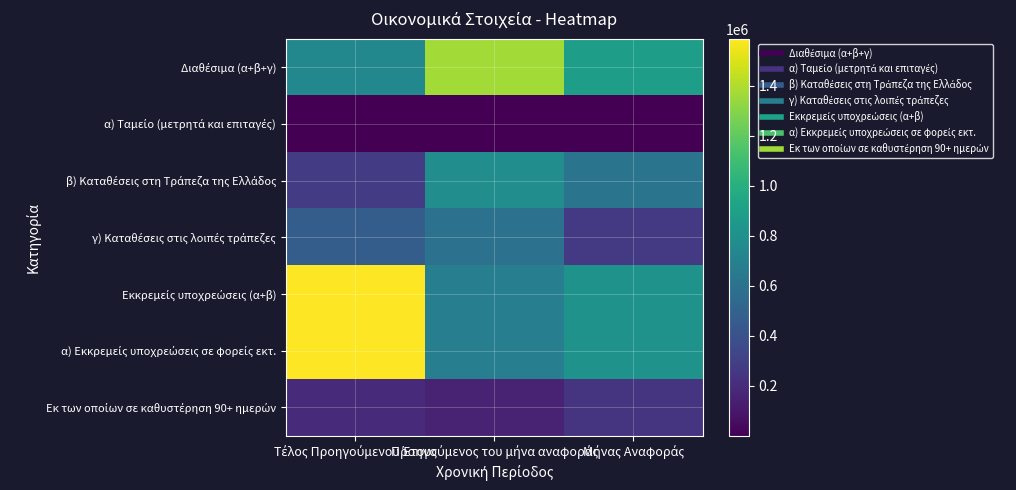

Which series changed the most between Προηγούμενος του μήνα αναφοράς and Μήνας Αναφοράς?

Διαθέσιμα (α+β+γ)